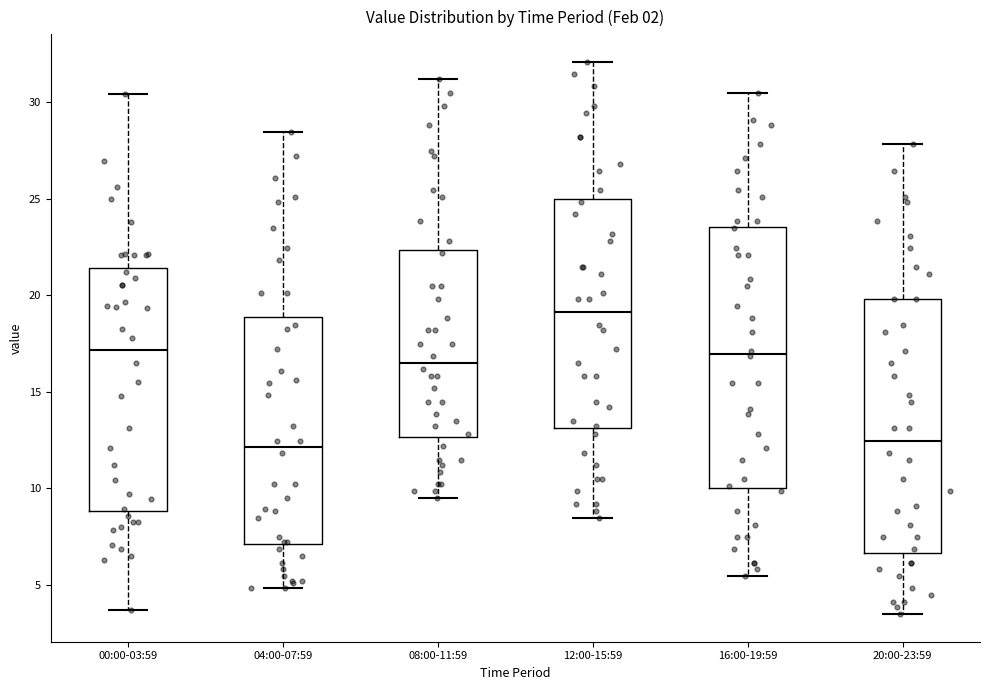

Reading left to right, transcribe this box plot: for each box, give where its median line is, the range the box spans, and where its two whiskers end, as read against the y-axis. The values are not printed on the chart, so give them approximately, as read against the axis.

00:00-03:59: median 17.0, box 9.0 to 21.5, whiskers 3.5 to 30.5
04:00-07:59: median 12.0, box 7.0 to 19.0, whiskers 5.0 to 28.5
08:00-11:59: median 16.5, box 12.5 to 22.5, whiskers 9.5 to 31.0
12:00-15:59: median 19.0, box 13.0 to 25.0, whiskers 8.5 to 32.0
16:00-19:59: median 17.0, box 10.0 to 23.5, whiskers 5.5 to 30.5
20:00-23:59: median 12.5, box 6.5 to 20.0, whiskers 3.5 to 28.0